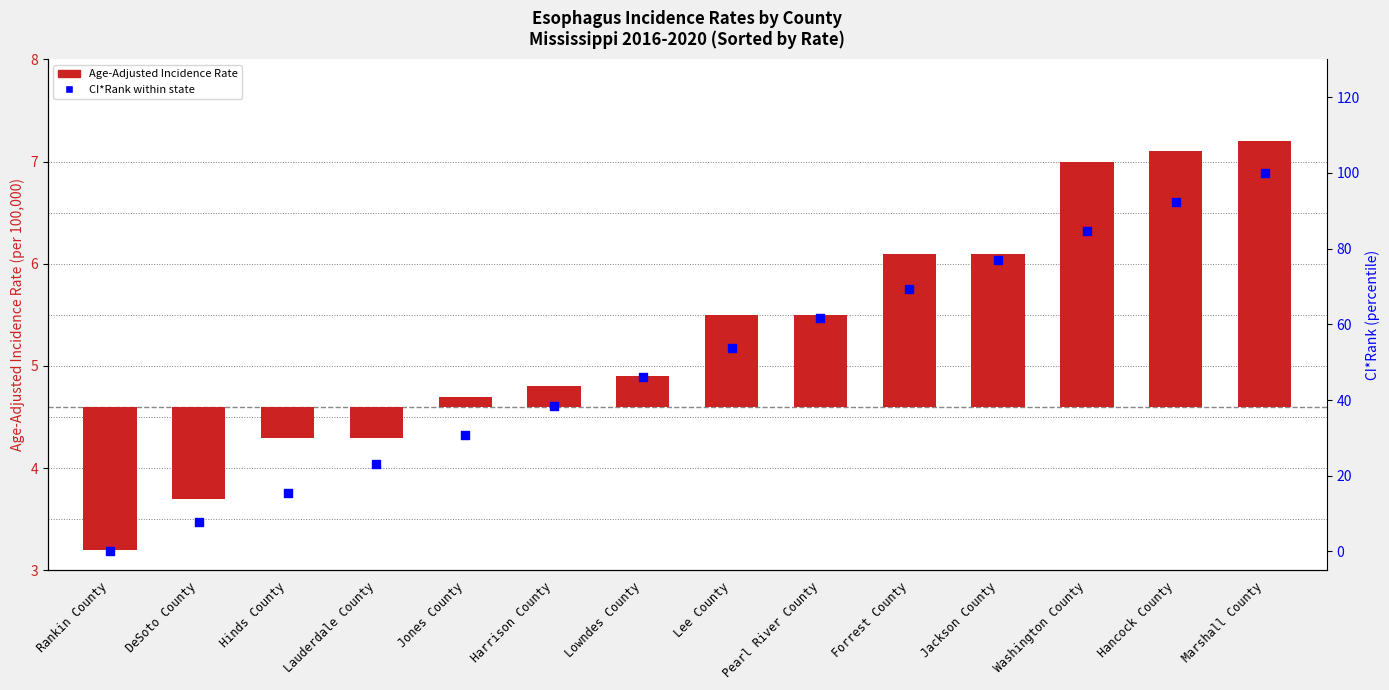

At how many categories does at least one series exceed 21?

11